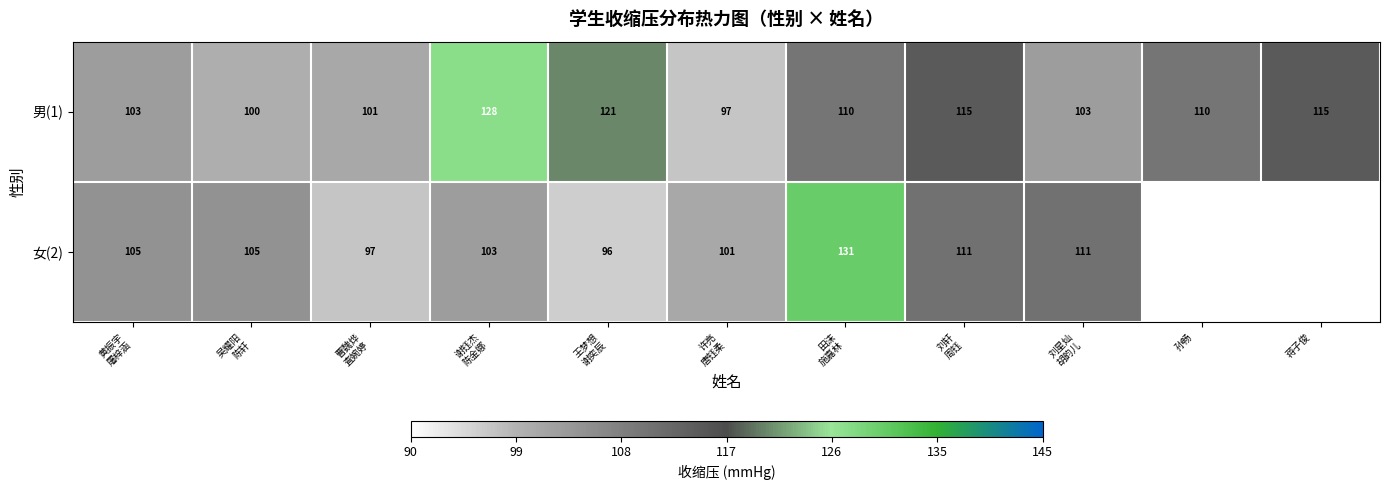

What is the greatest value displayed?

131.0